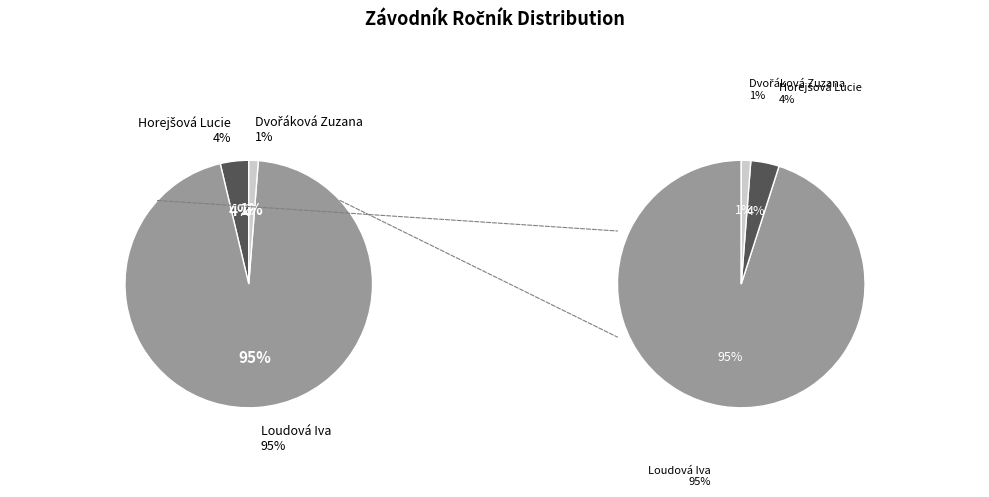

To the nearest percent, what is the combined percentage of Horejšová Lucie and Loudová Iva?

99%